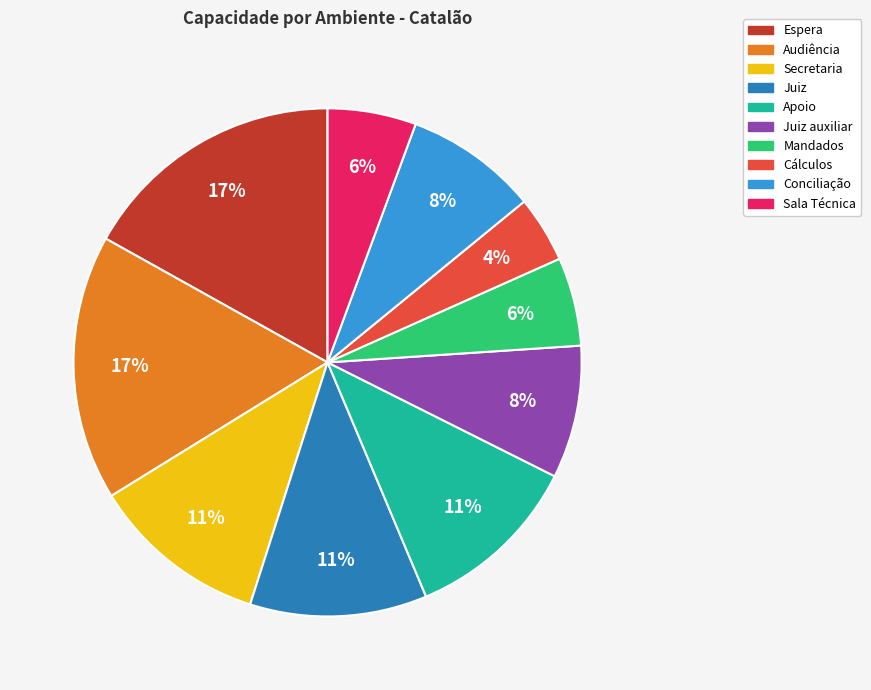

To the nearest percent, what is the average slice percentage?

10%